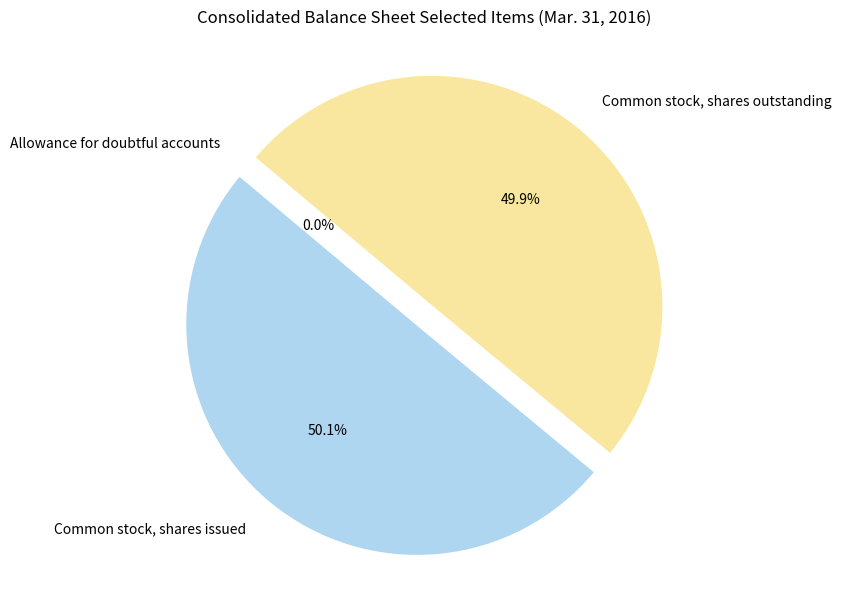

True or false: Common stock, shares issued accounts for 43% of the total.

False